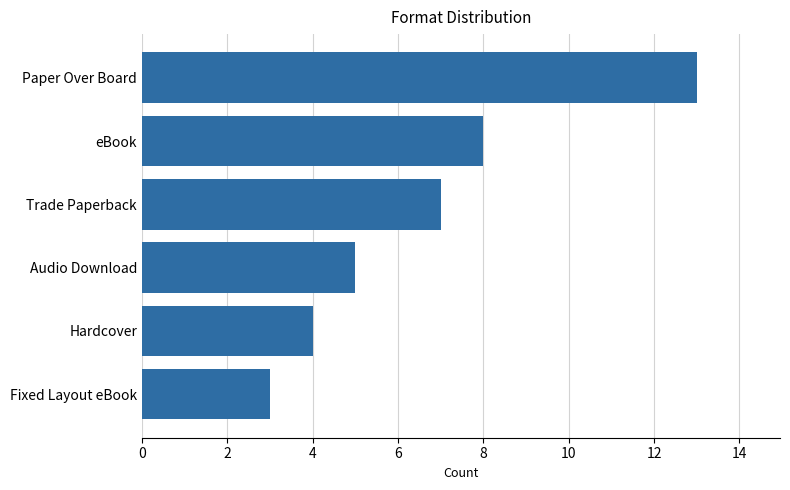

What is the difference between the maximum and minimum values?

10